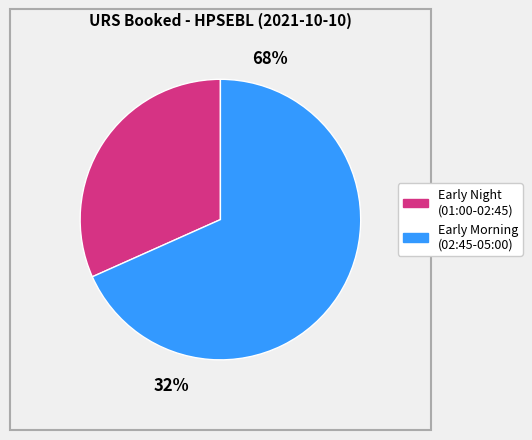

True or false: 01:00-01:15 accounts for 13% of the total.

False